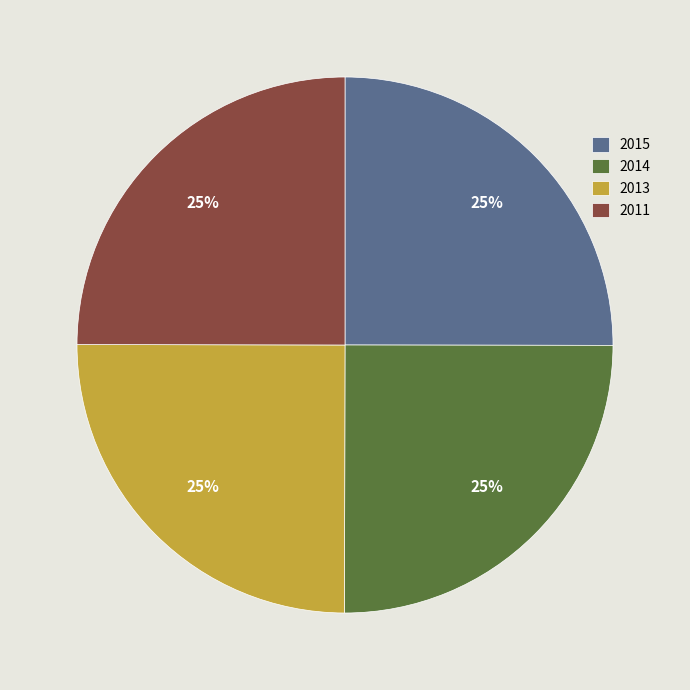

The 2011 slice represents 14% of the pie. True or false?

False